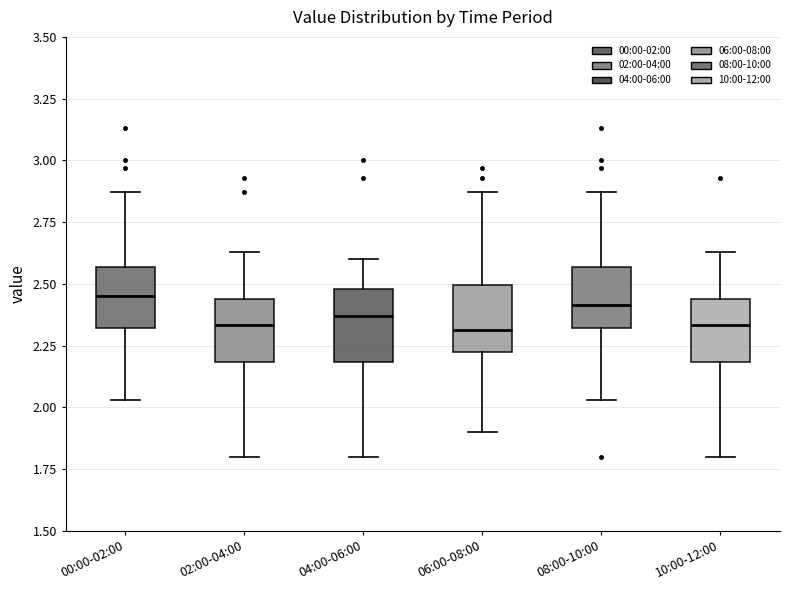

Reading left to right, transcribe this box plot: for each box, give where its median line is, the range the box spans, and where its two whiskers end, as read against the y-axis. The values are not printed on the chart, so give them approximately, as read against the axis.

00:00-02:00: median 2.45, box 2.30 to 2.55, whiskers 2.05 to 2.85
02:00-04:00: median 2.35, box 2.20 to 2.45, whiskers 1.80 to 2.65
04:00-06:00: median 2.35, box 2.20 to 2.50, whiskers 1.80 to 2.60
06:00-08:00: median 2.30, box 2.20 to 2.50, whiskers 1.90 to 2.85
08:00-10:00: median 2.40, box 2.30 to 2.55, whiskers 2.05 to 2.85
10:00-12:00: median 2.35, box 2.20 to 2.45, whiskers 1.80 to 2.65